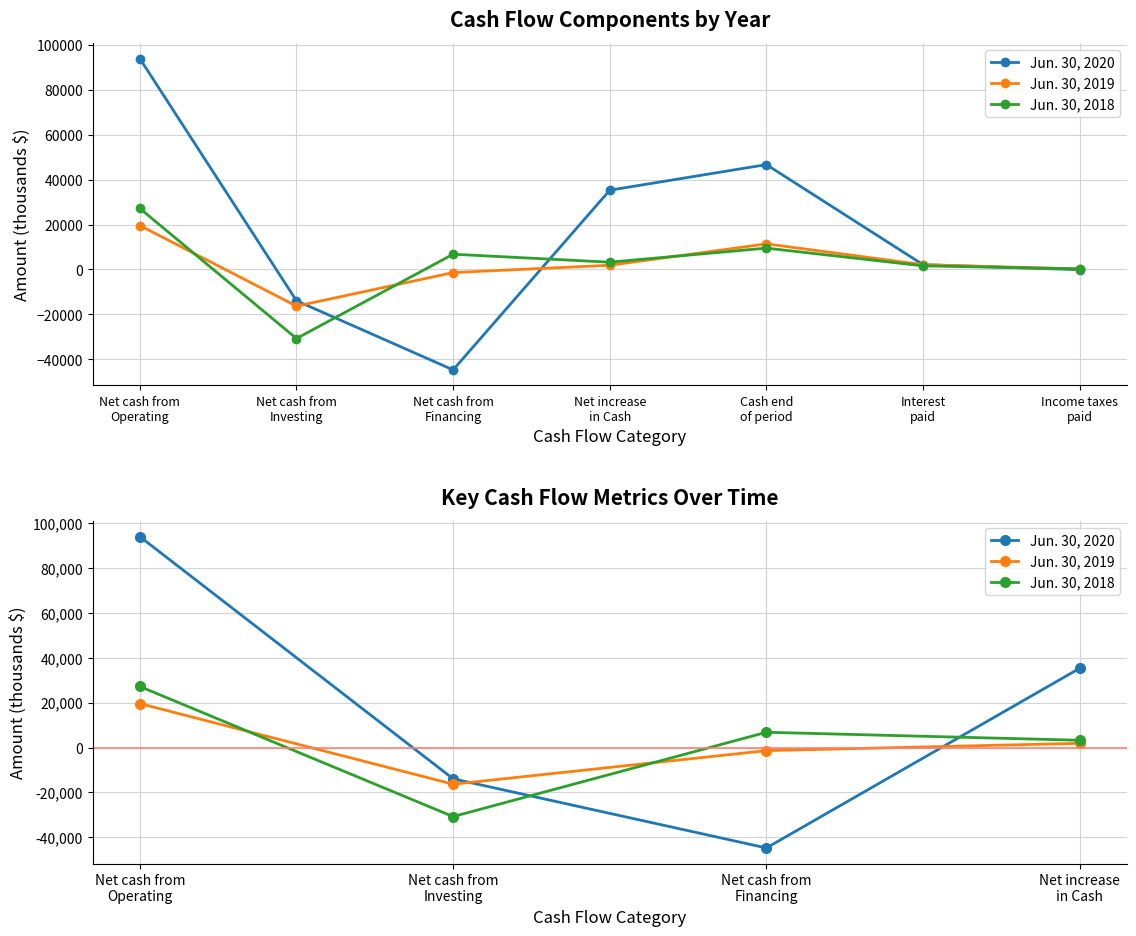

At which label does Jun. 30, 2018 reach its peak?

Net cash from
Operating